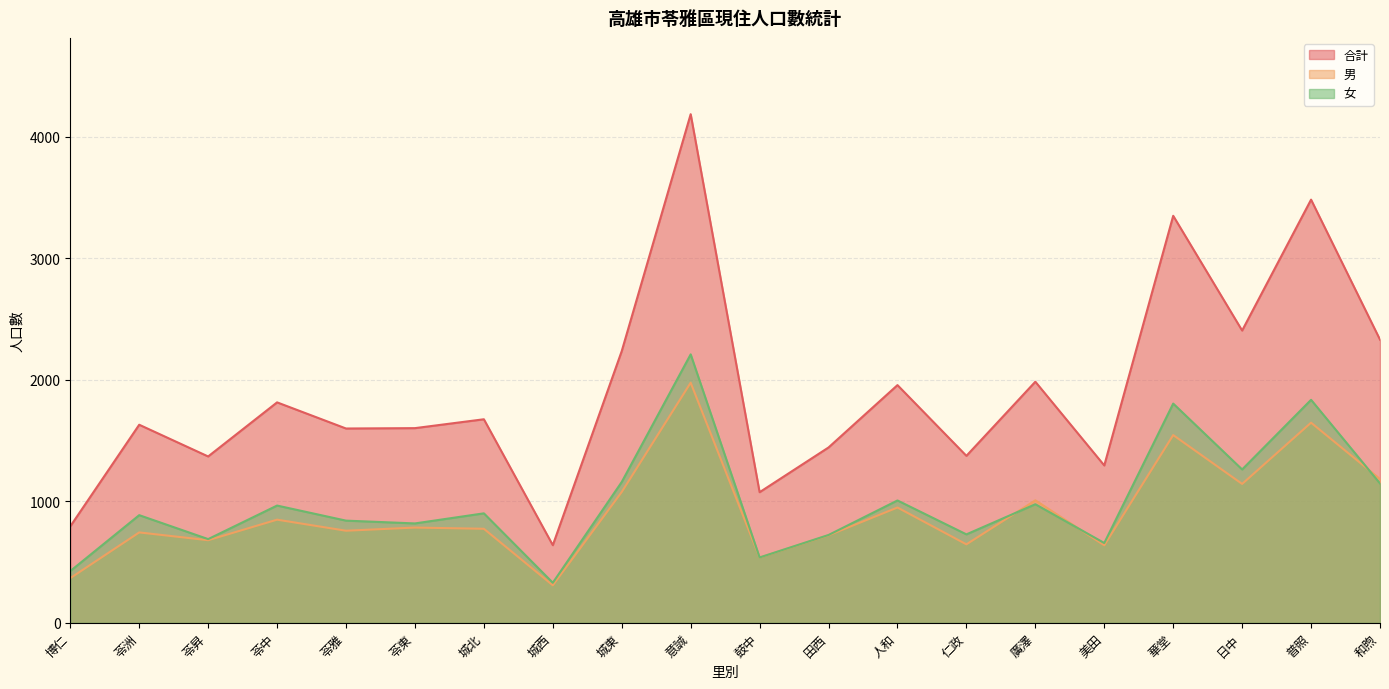

Reading right to left, extract all data points from this chart.

合計: 2330	3482	2405	3349	1295	1984	1374	1956	1443	1075	4185	2236	639	1675	1602	1599	1814	1369	1630	794
男: 1183	1647	1143	1545	638	1008	646	949	720	537	1976	1077	309	774	784	758	849	680	744	368
女: 1147	1835	1262	1804	657	976	728	1007	723	538	2209	1159	330	901	818	841	965	689	886	426